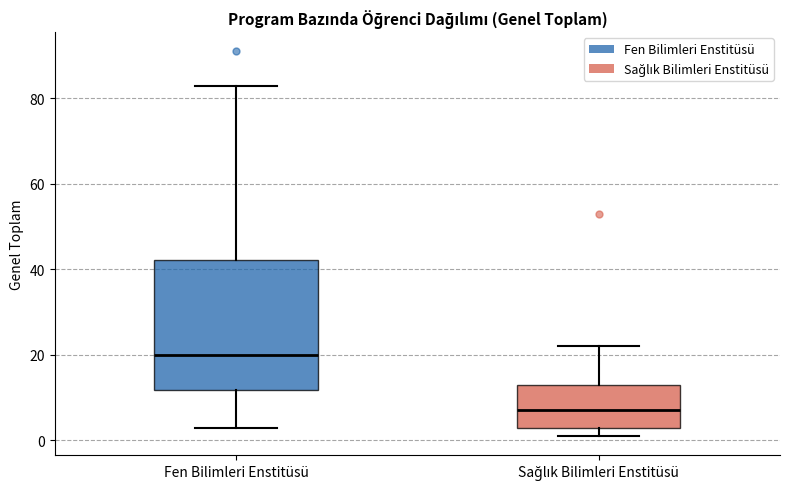

Where is the lower edge of the box for Sağlık Bilimleri Enstitüsü on the y-axis? The values are not printed on the chart, so give them approximately, as read against the axis.

4